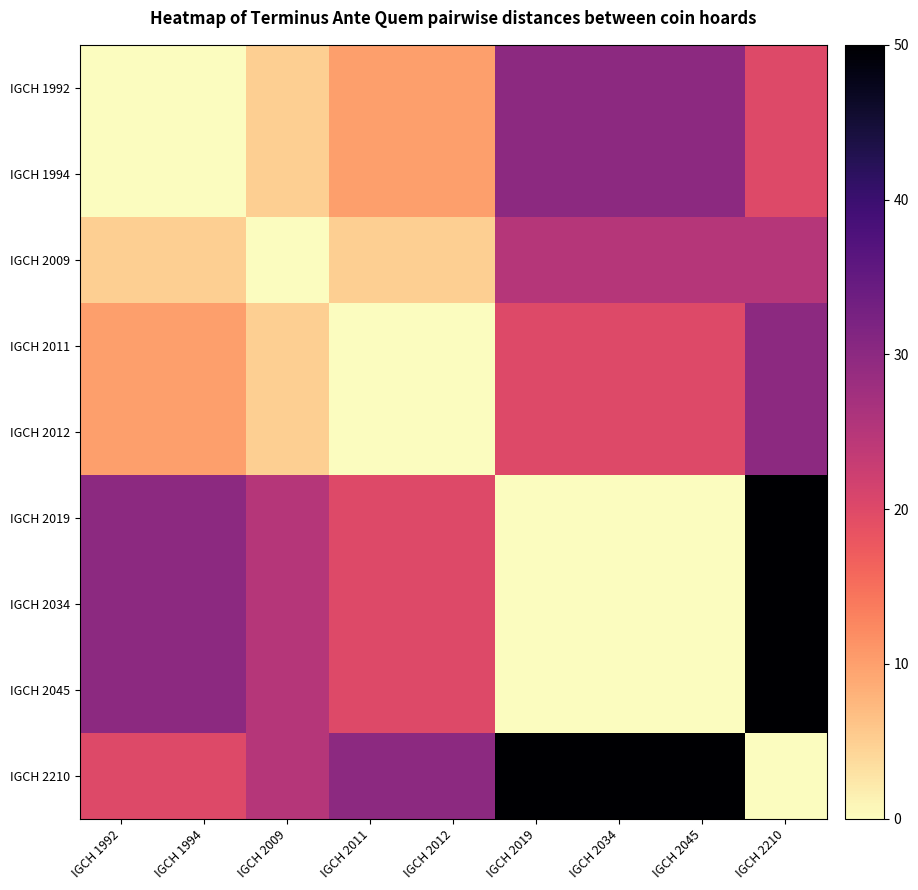

Which series changed the most between IGCH 1992 and IGCH 2034?

IGCH 1992